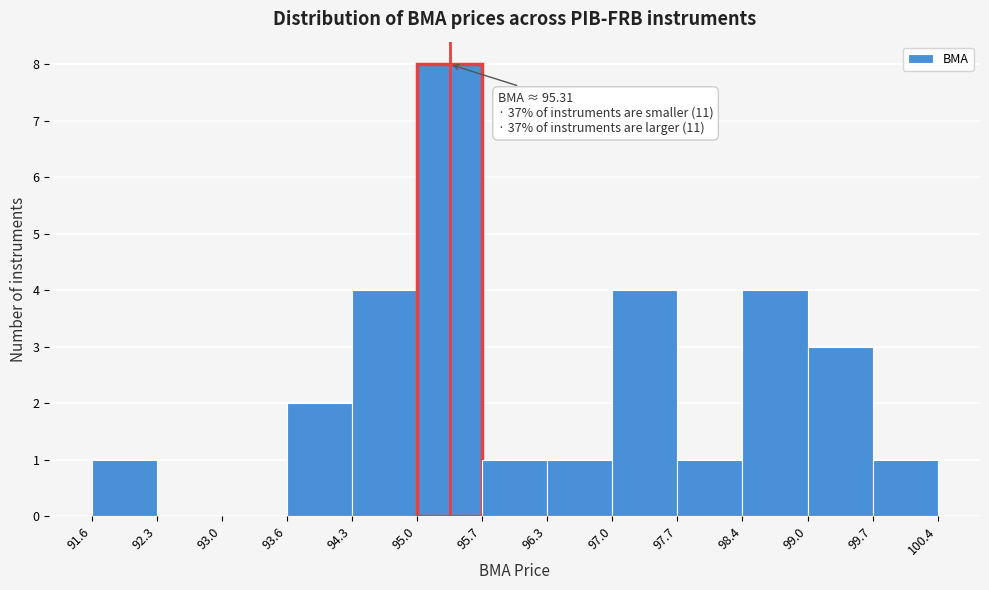

Which range on the x-axis has the tallest bar?

95.0 to 95.7